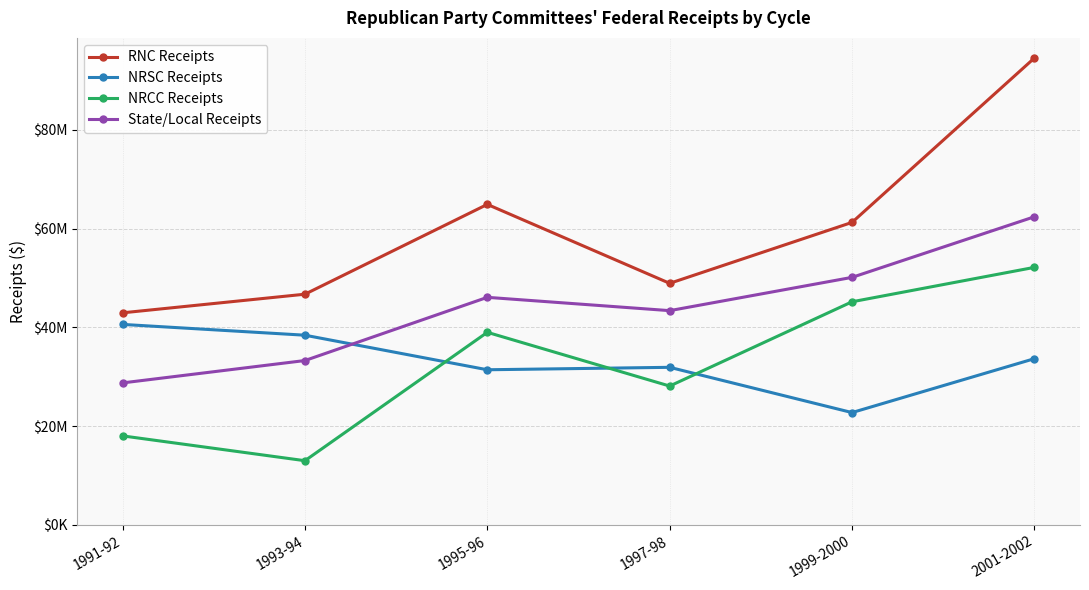

True or false: RNC Receipts and NRSC Receipts intersect in this chart.

False